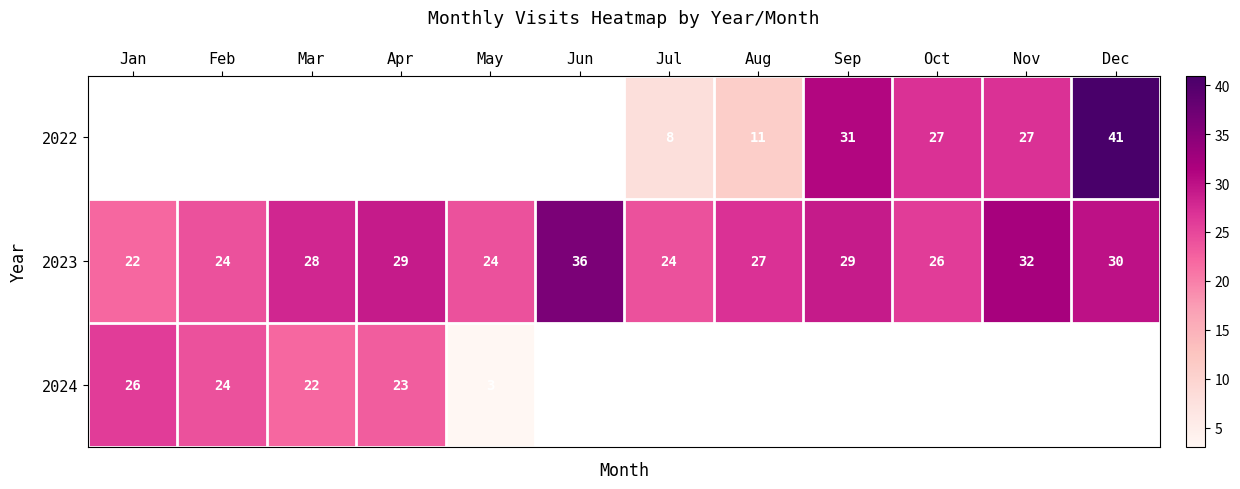

What is the maximum value shown in the chart?

41.0